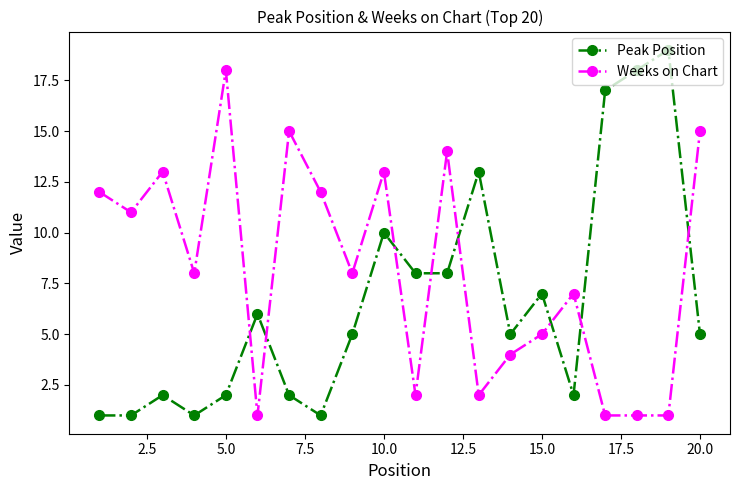

How many intersections are there between Weeks on Chart and Peak Position?

8